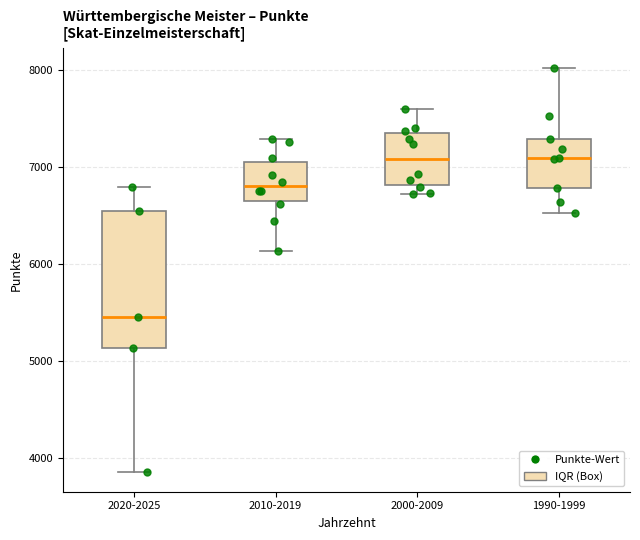

Reading left to right, read every box against the y-axis: the position of its median line, the range the box covers, and the ends of its whiskers. The values are not printed on the chart, so give them approximately, as read against the axis.

2020-2025: median 5500, box 5100 to 6500, whiskers 3900 to 6800
2010-2019: median 6800, box 6700 to 7000, whiskers 6100 to 7300
2000-2009: median 7100, box 6800 to 7300, whiskers 6700 to 7600
1990-1999: median 7100, box 6800 to 7300, whiskers 6500 to 8000